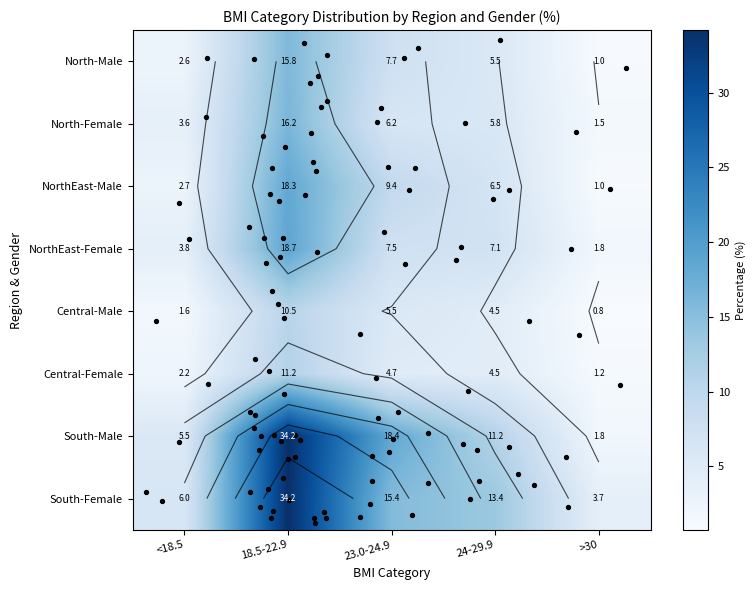

Between 23.0-24.9 and 24-29.9, which is larger?

23.0-24.9